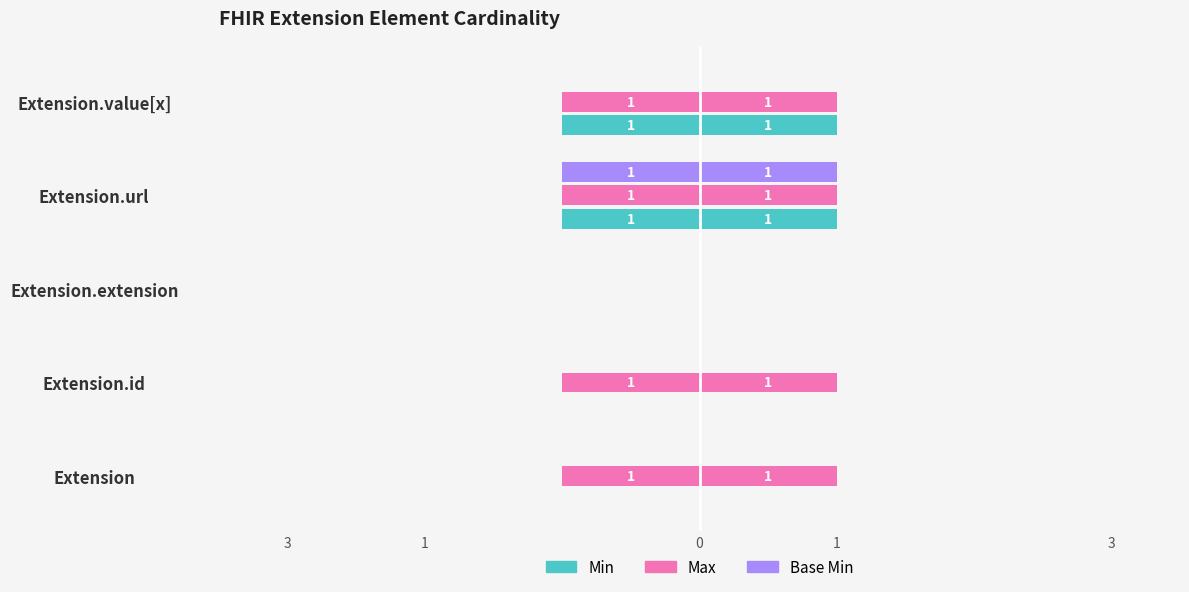

The Base Min series shows 0 at Extension.extension. True or false?

True